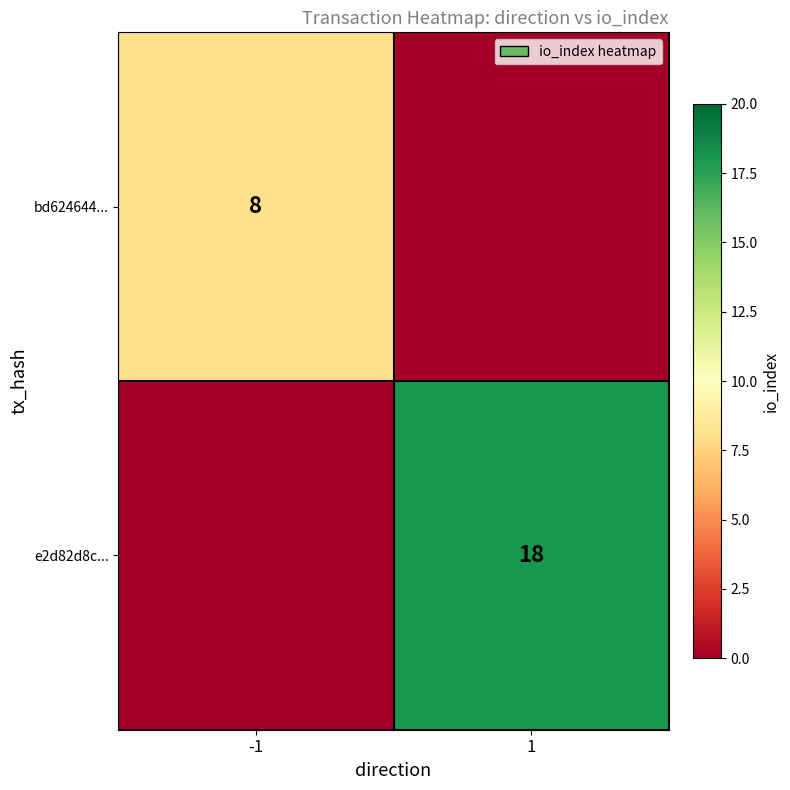

The value of bd624644... at -1 is 5. True or false?

False